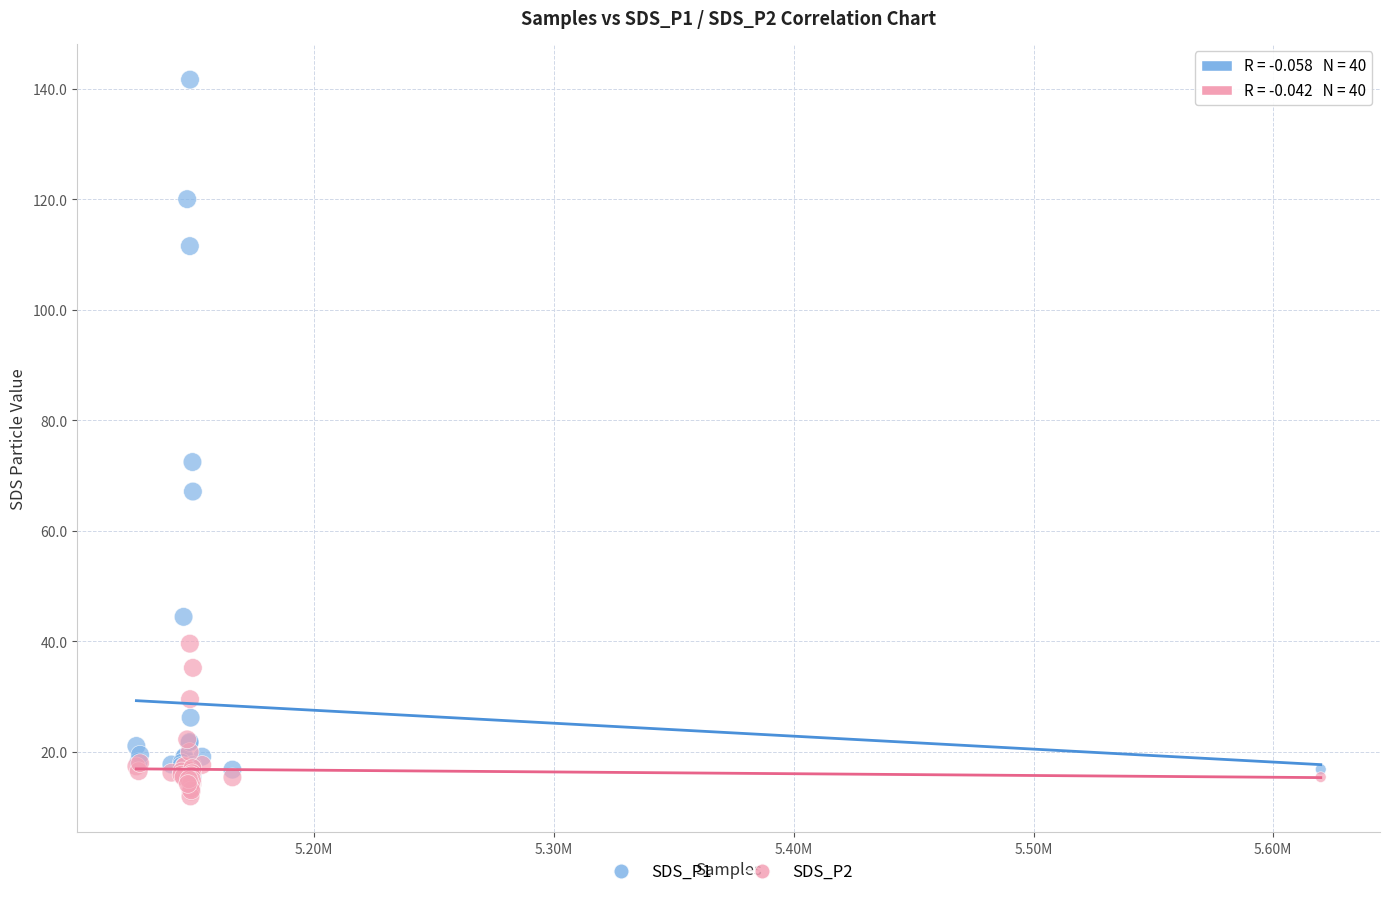

Across all series, what Y value is closest to 76?

72.5